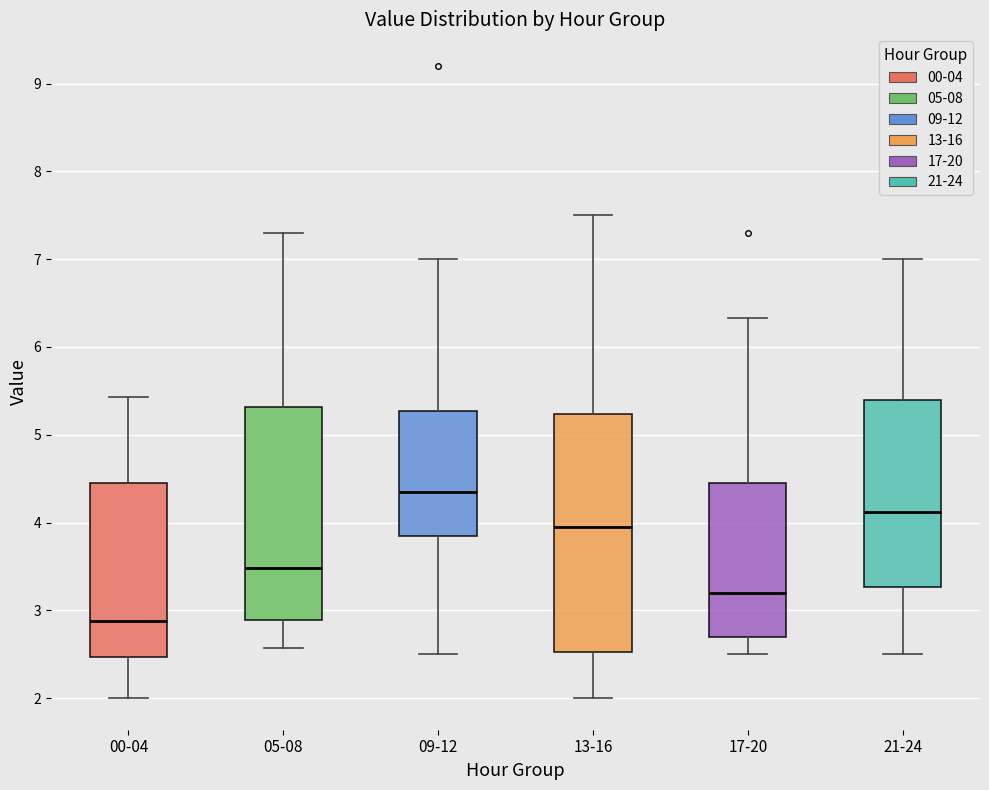

Which box's median line is the highest?

09-12